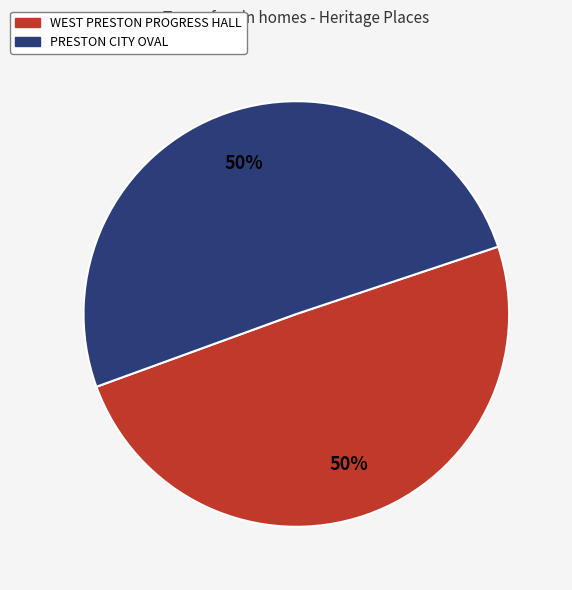

To the nearest percent, what is the combined percentage of PRESTON CITY OVAL and WEST PRESTON PROGRESS HALL?

100%